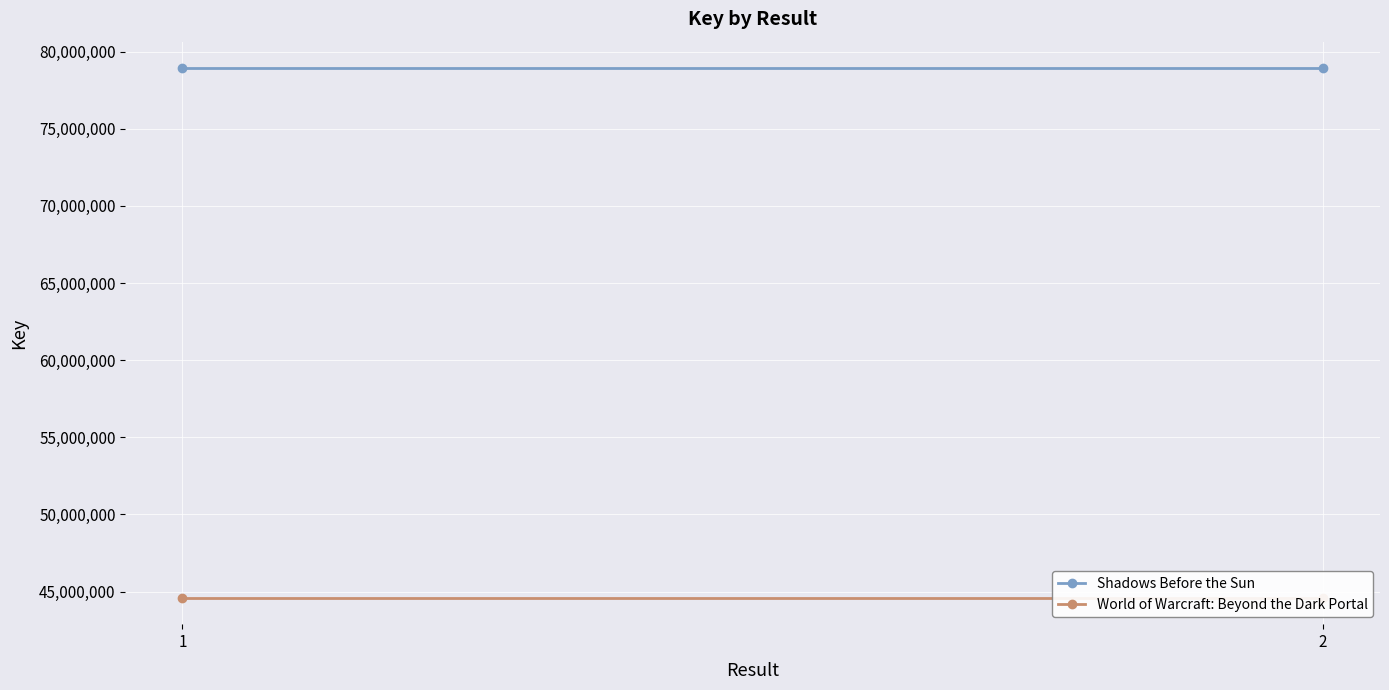

True or false: World of Warcraft: Beyond the Dark Portal has a value of 44609270 at 2.

True